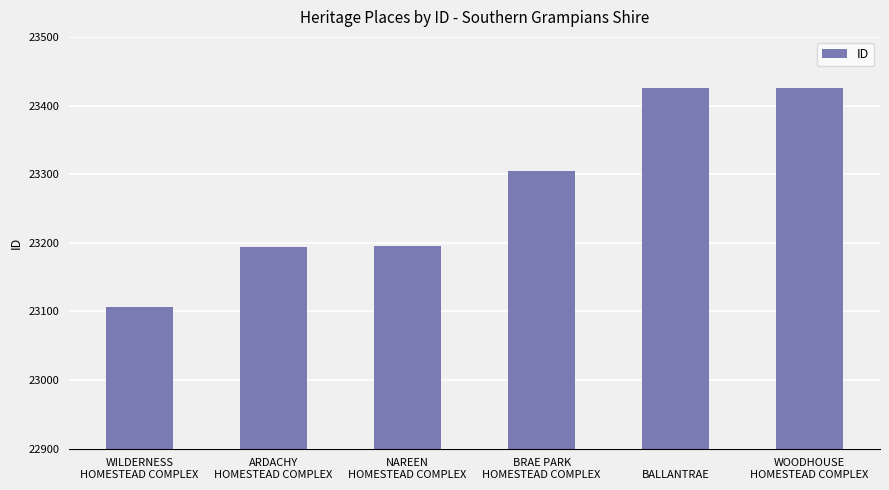

At which label is the value closest to 23266?

BRAE PARK
HOMESTEAD COMPLEX